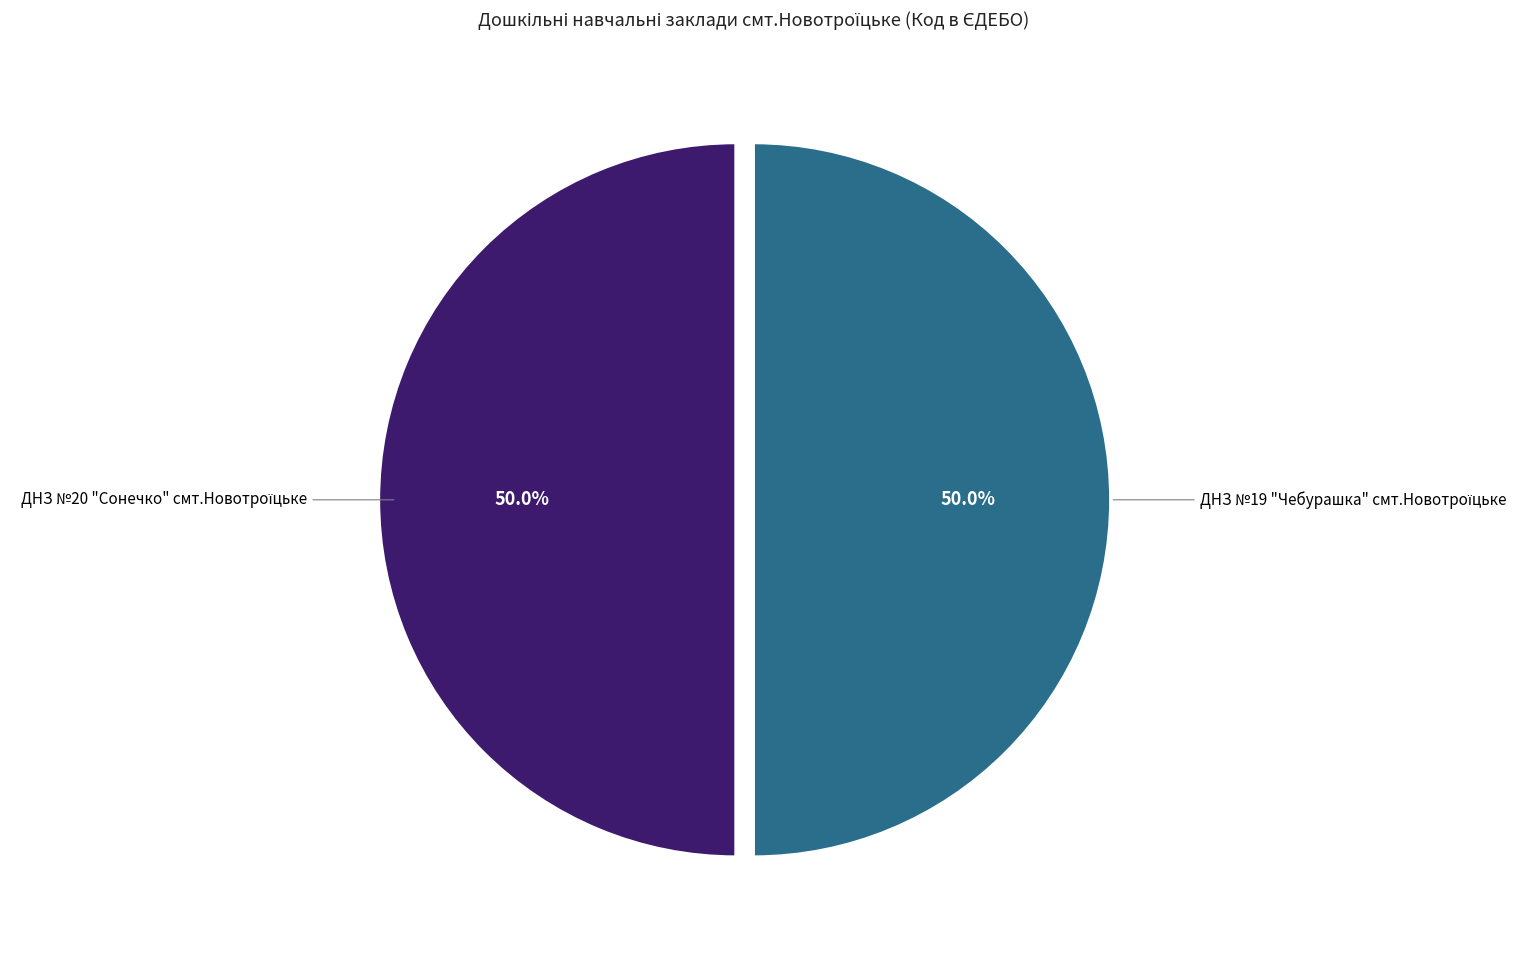

How many slices are in this pie chart?

2